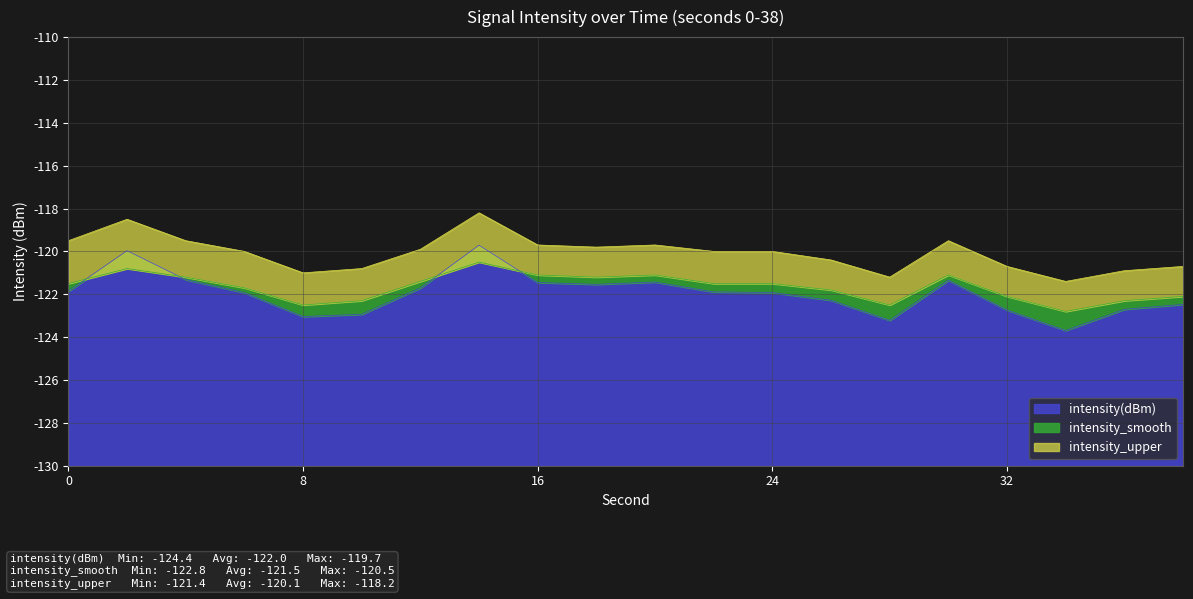

Which series has the widest spread of values?

intensity(dBm)